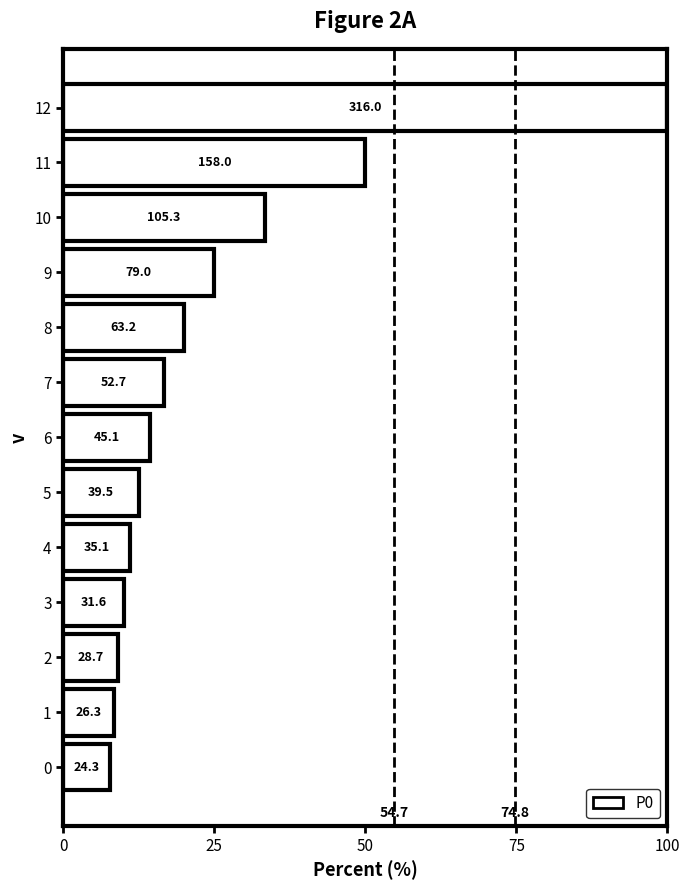

Does the chart contain any negative values?

No